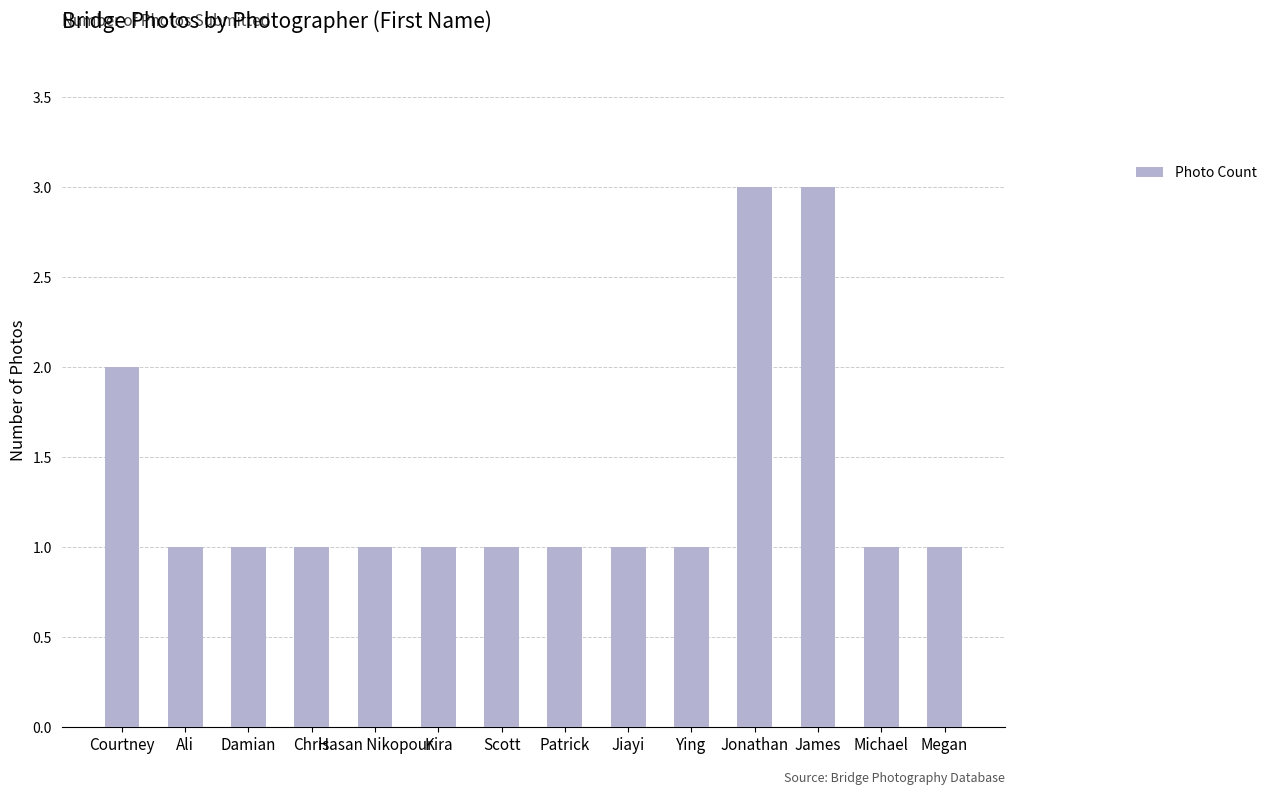

What is the ratio of the value at Jonathan to the value at Kira?

3.0